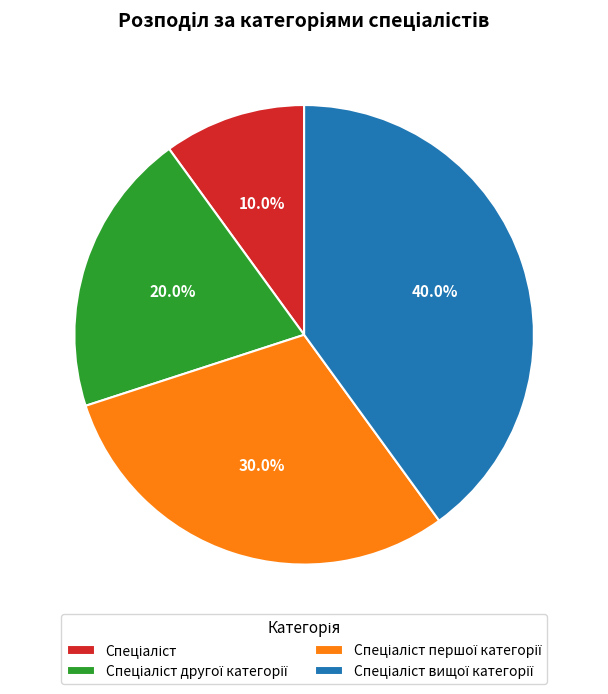

Does any single category account for the majority?

No